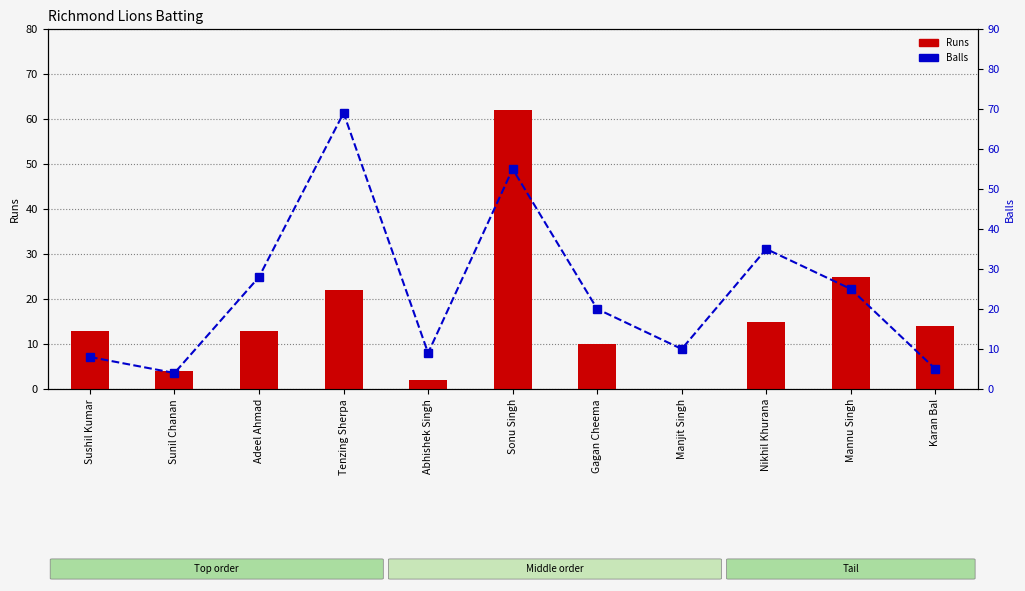

What is the difference between the Runs values at Abhishek Singh and Mannu Singh?

23